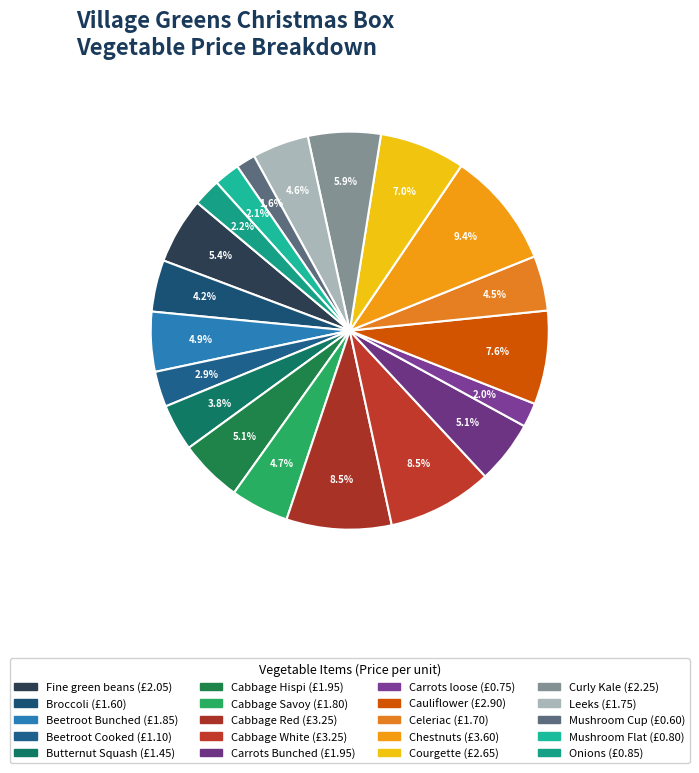

How many segments does this pie chart have?

20